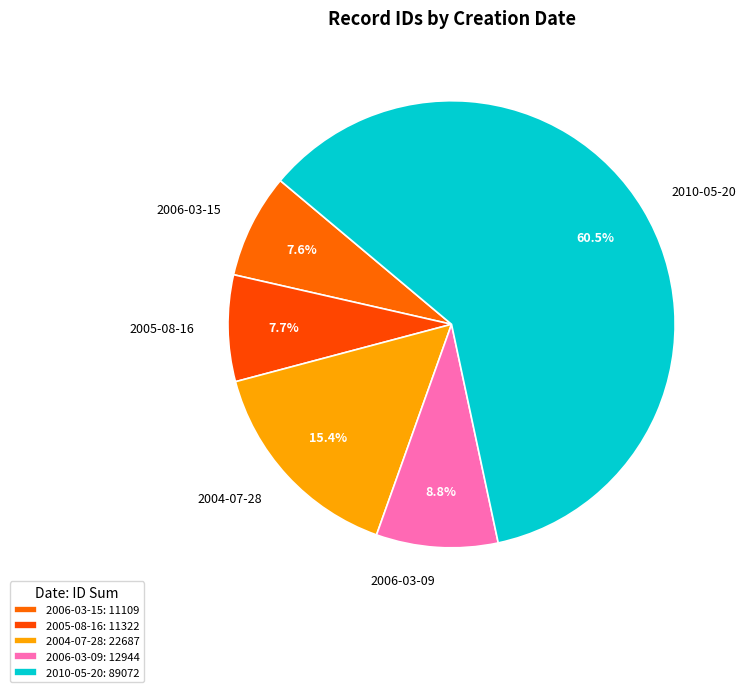

What percentage is the 2006-03-15 slice, to the nearest percent?

8%